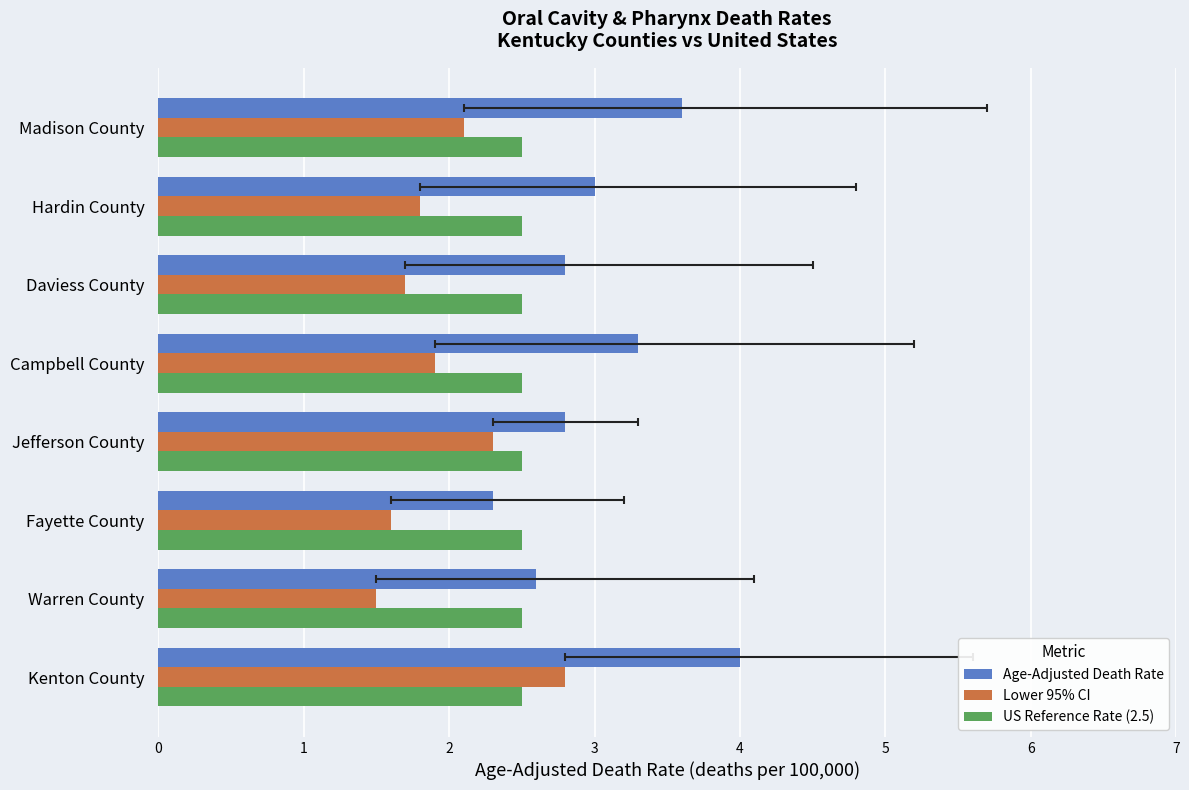

What is the value of the Lower 95% CI bar at the 6th from the left?

1.7